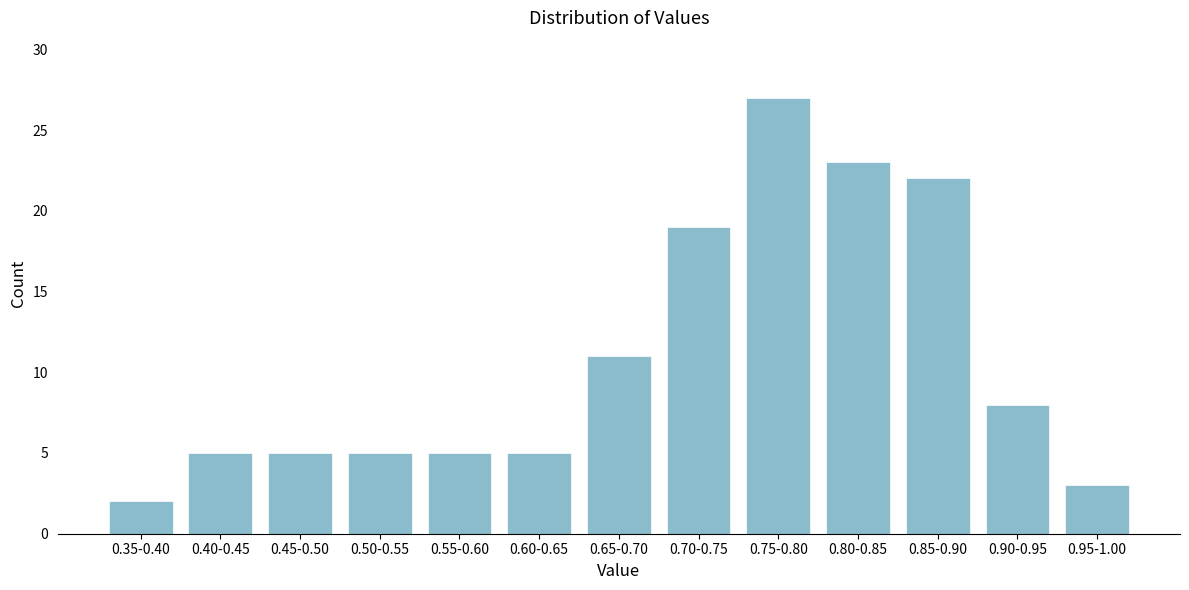

Reading left to right, list all the values displayed in this chart.

0.35-0.40=2	0.40-0.45=5	0.45-0.50=5	0.50-0.55=5	0.55-0.60=5	0.60-0.65=5	0.65-0.70=11	0.70-0.75=19	0.75-0.80=27	0.80-0.85=23	0.85-0.90=22	0.90-0.95=8	0.95-1.00=3